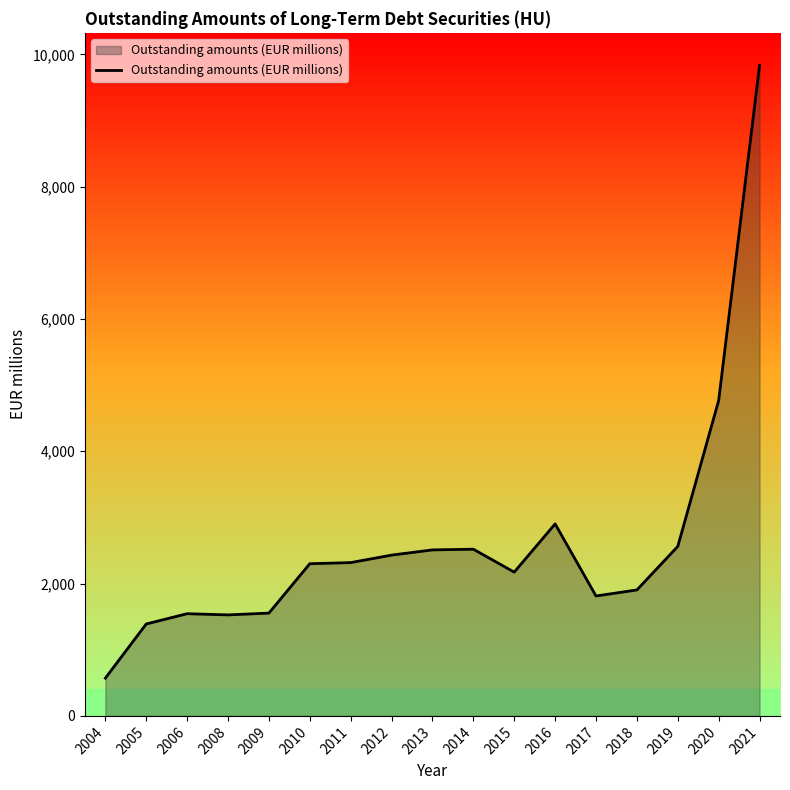

At which category does the chart reach its minimum across all series?

2004